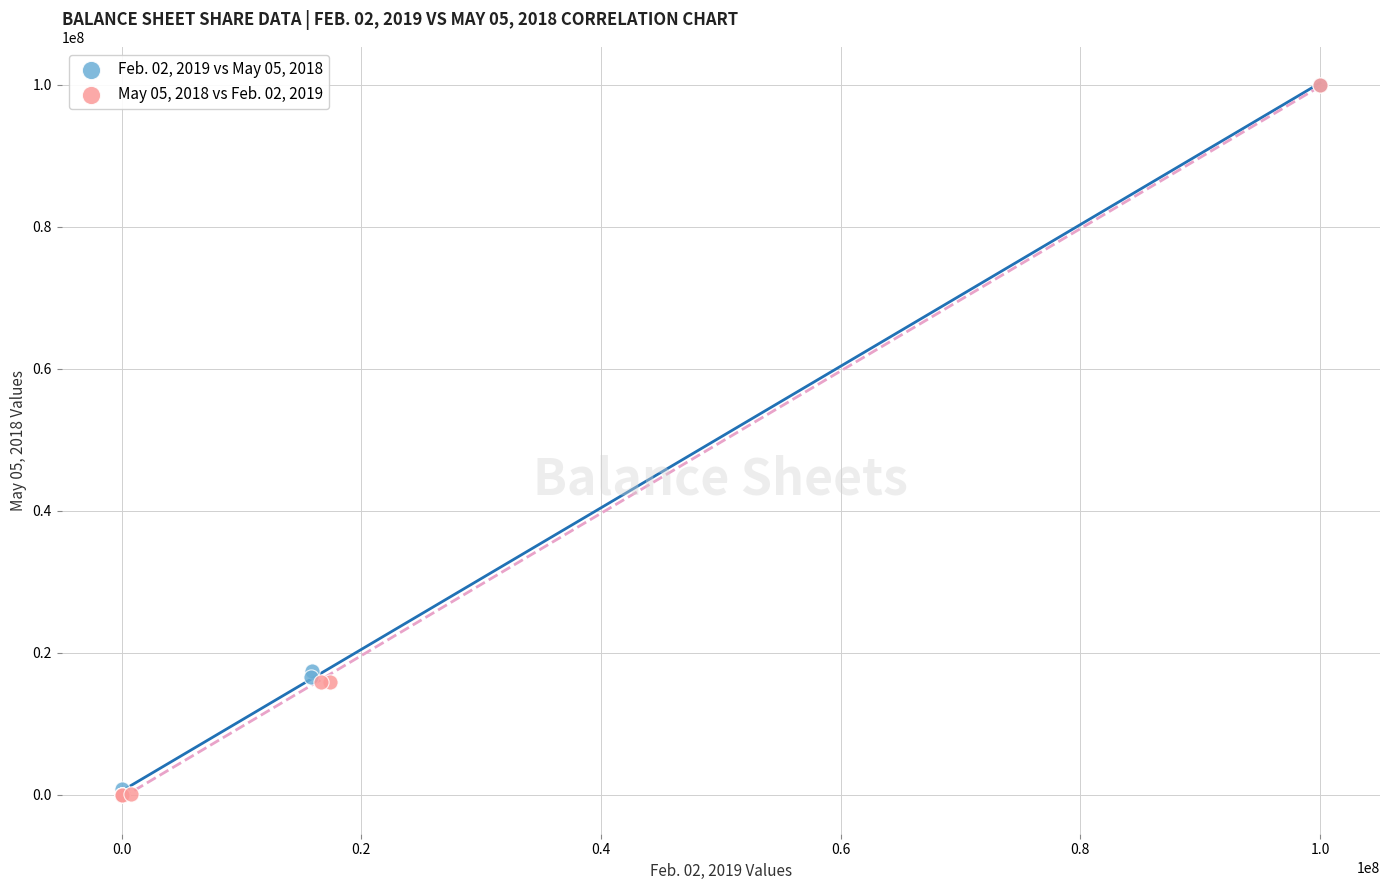

What are all the series names shown in the legend?

Feb. 02, 2019 vs May 05, 2018, May 05, 2018 vs Feb. 02, 2019